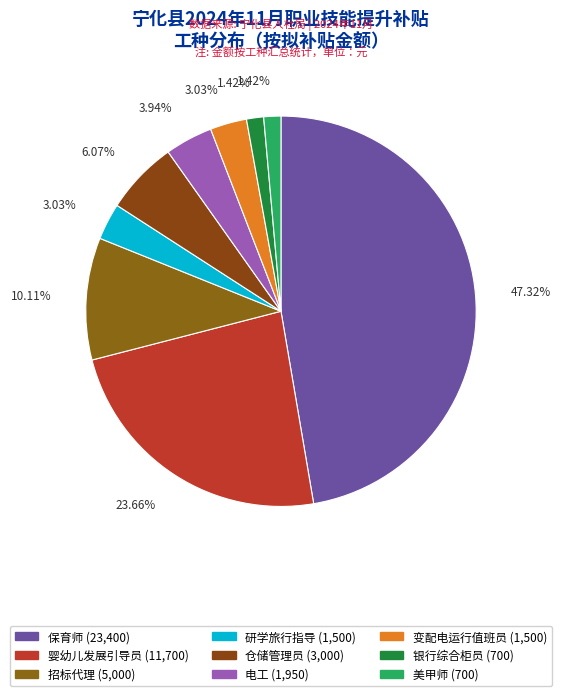

To the nearest percent, what portion does 美甲师 represent?

1%